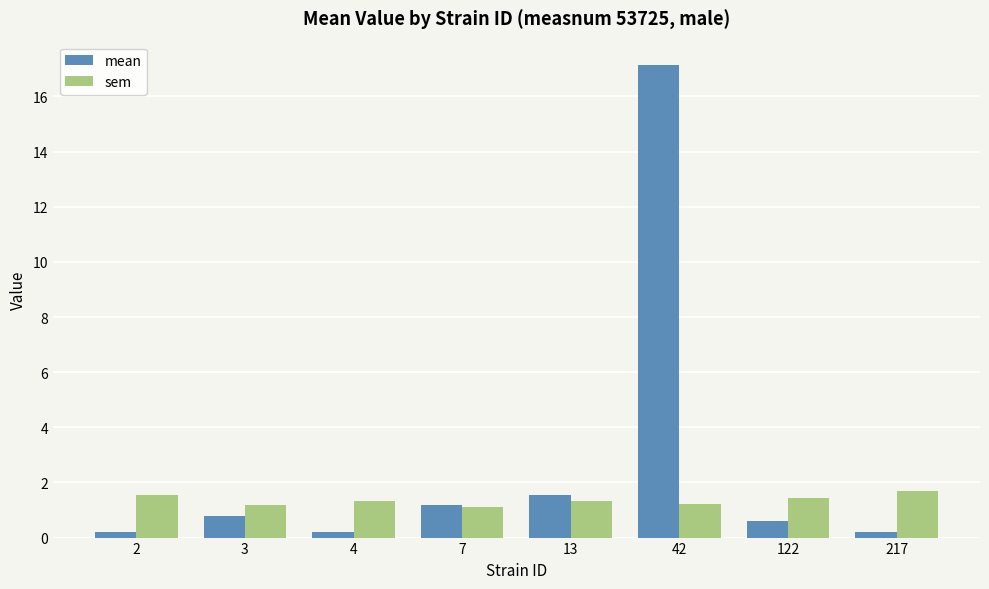

What is the difference between the second highest and second lowest values in the mean series?

1.3